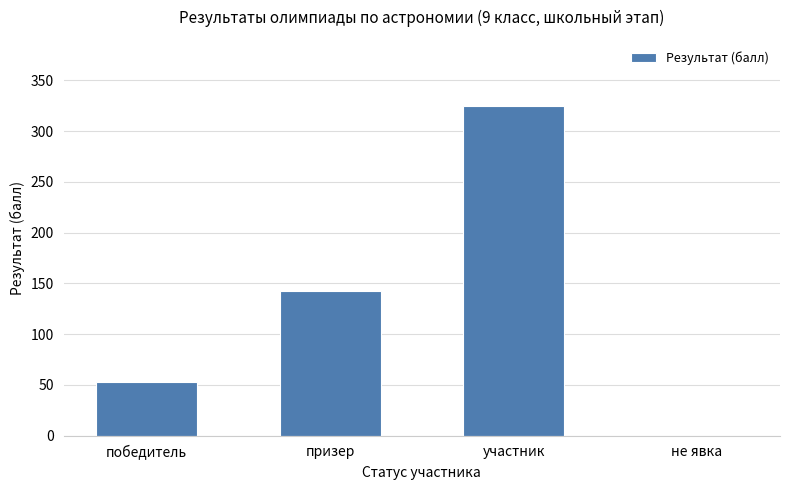

Are the bars horizontal?

No